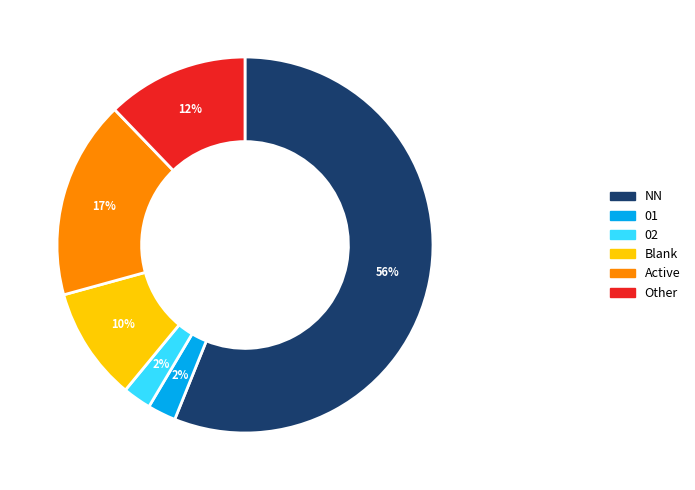

To the nearest percent, what is the average slice percentage?

17%